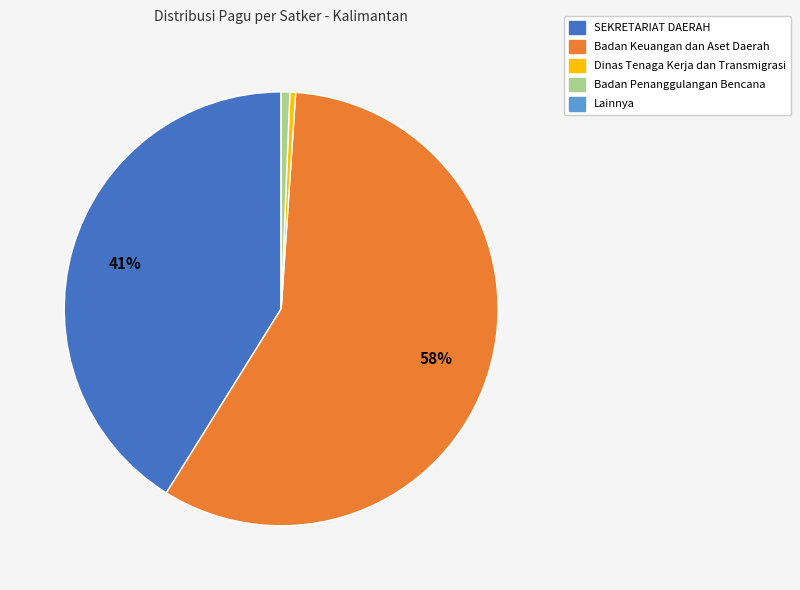

Does any single category account for the majority?

Yes